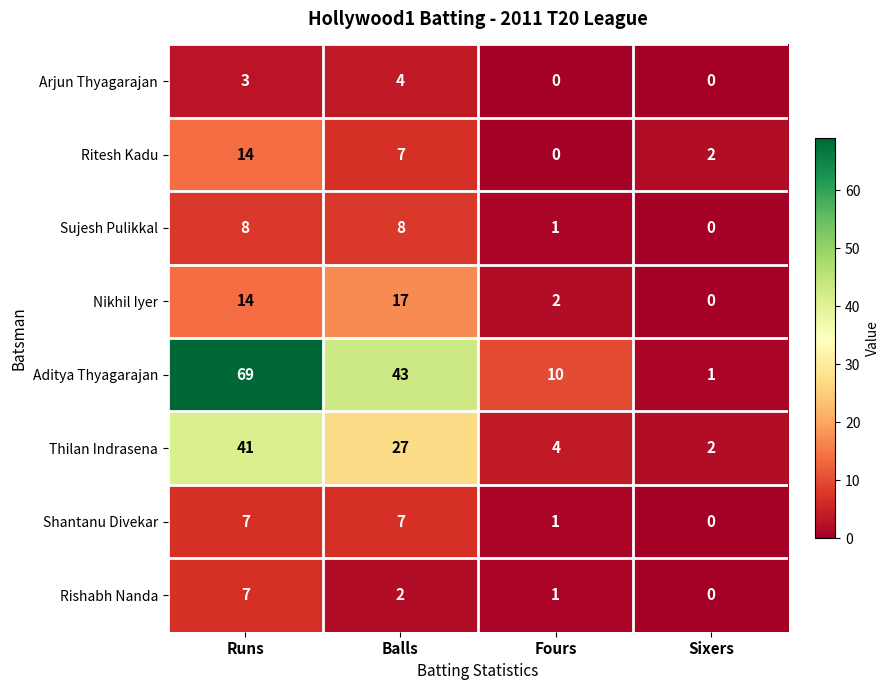

What is the spread (max minus min) of values at Runs?

66